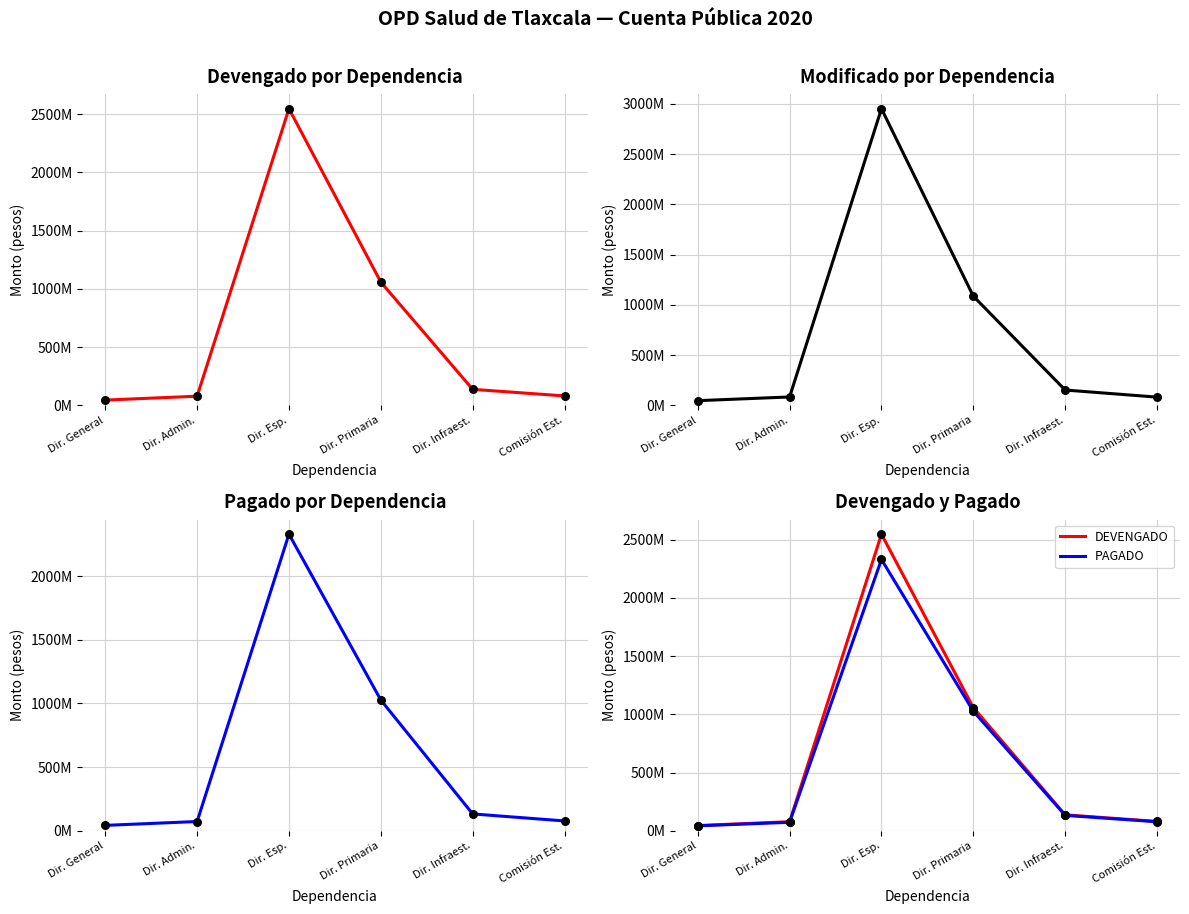

Which series reaches the minimum Y coordinate?

PAGADO